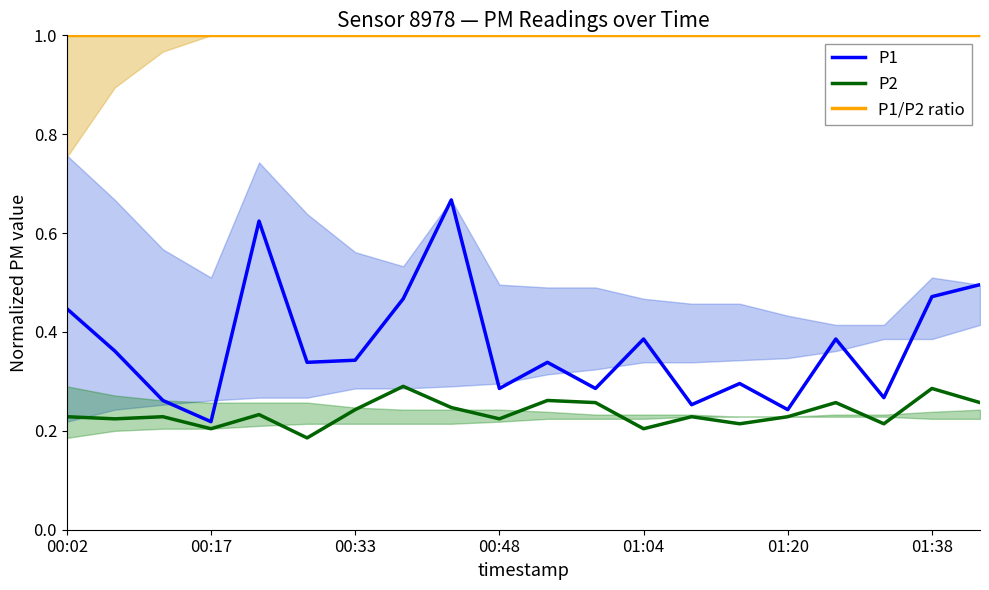

Which category has the highest value across all series?

00:02